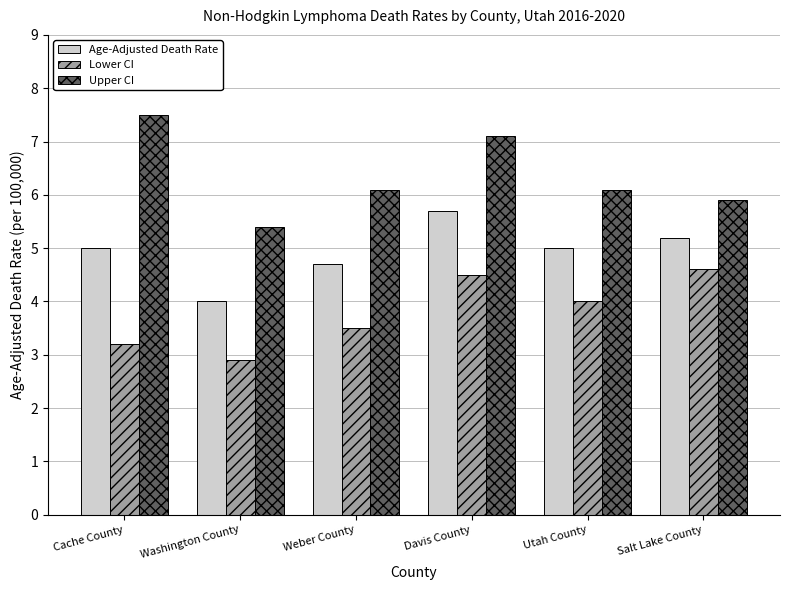

What is the lowest value of the Upper CI series?

5.4